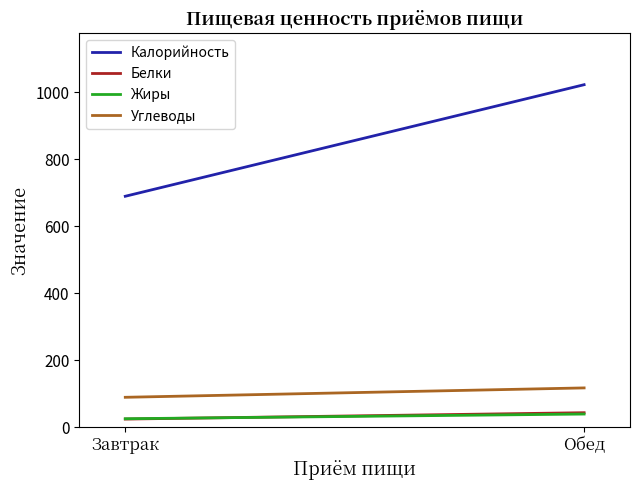

What is the label of the 1st point from the left?

Завтрак